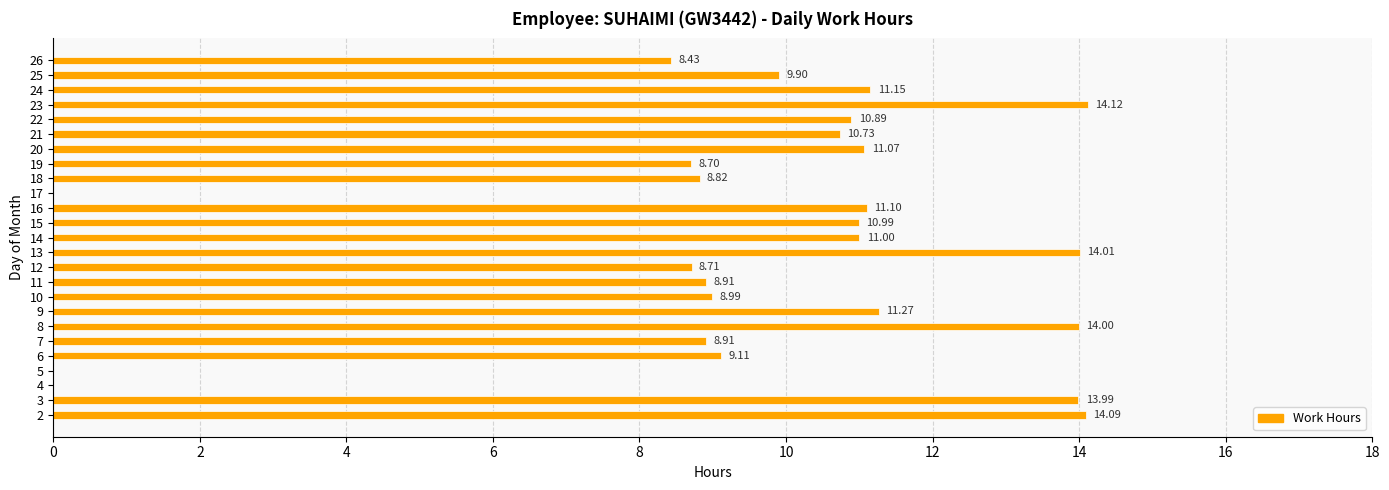

Which has a higher value, 19 or 22?

22